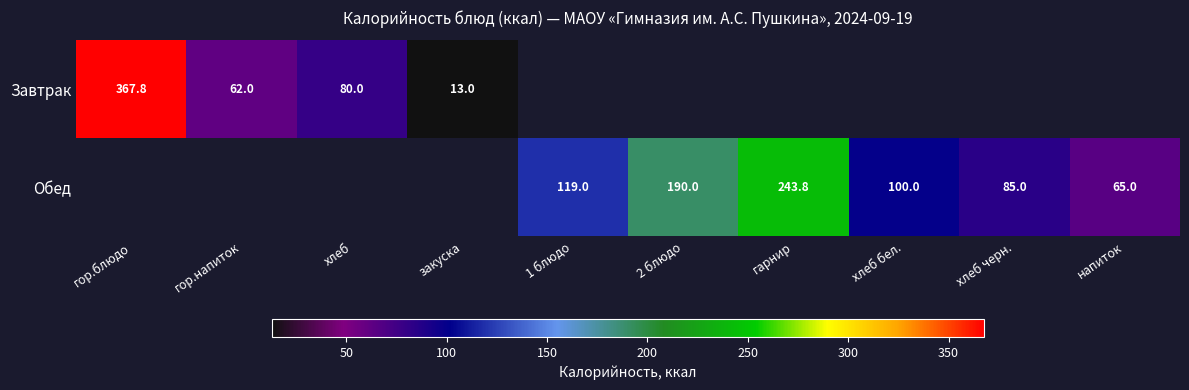

At which label does Завтрак reach its peak?

гор.блюдо